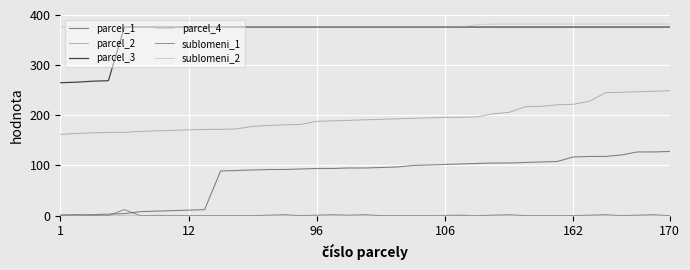

What is the difference between the maximum and second lowest values in the parcel_2 series?

85